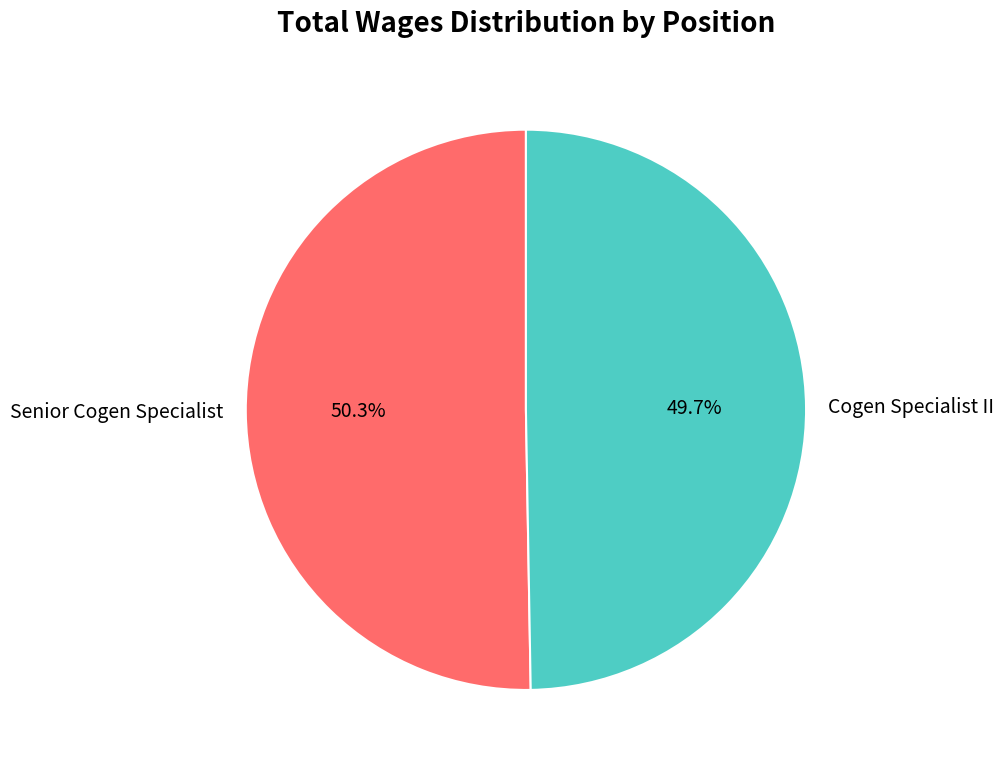

True or false: Cogen Specialist II accounts for 50% of the total.

True